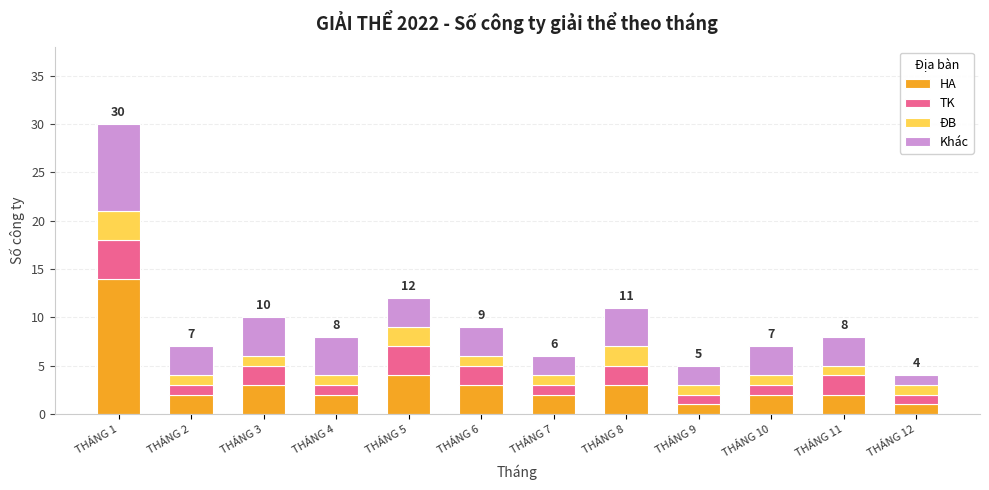

The value of HA at THÁNG 7 is 4. True or false?

False